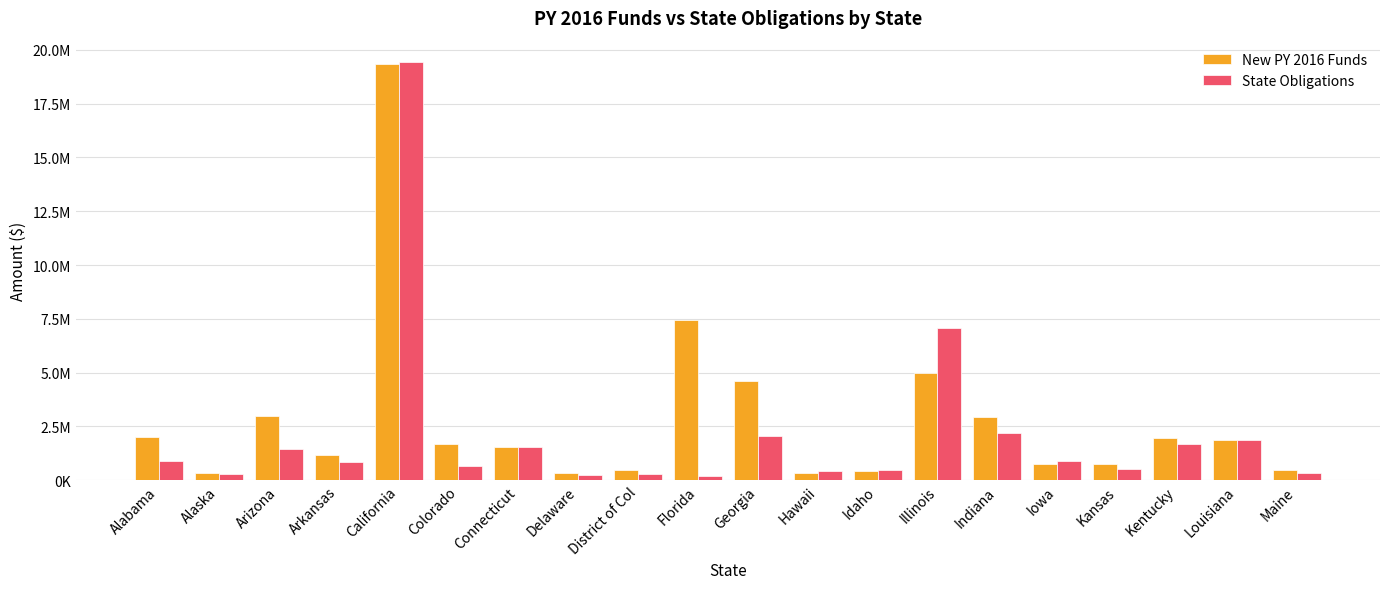

Are the bars grouped side by side (vs. stacked)?

Yes